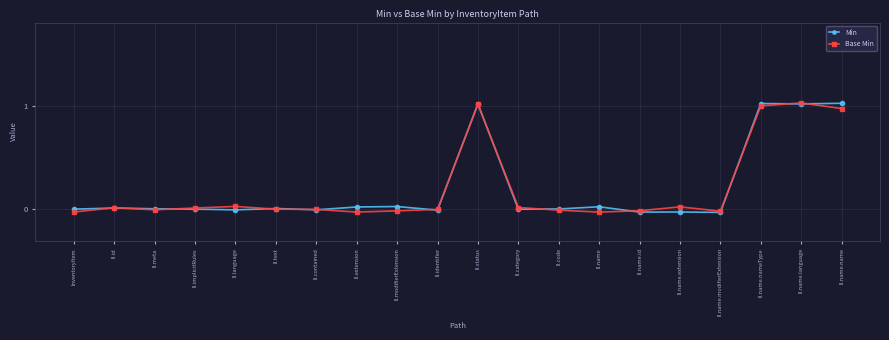

What is the label of the 6th point from the left?

II.text